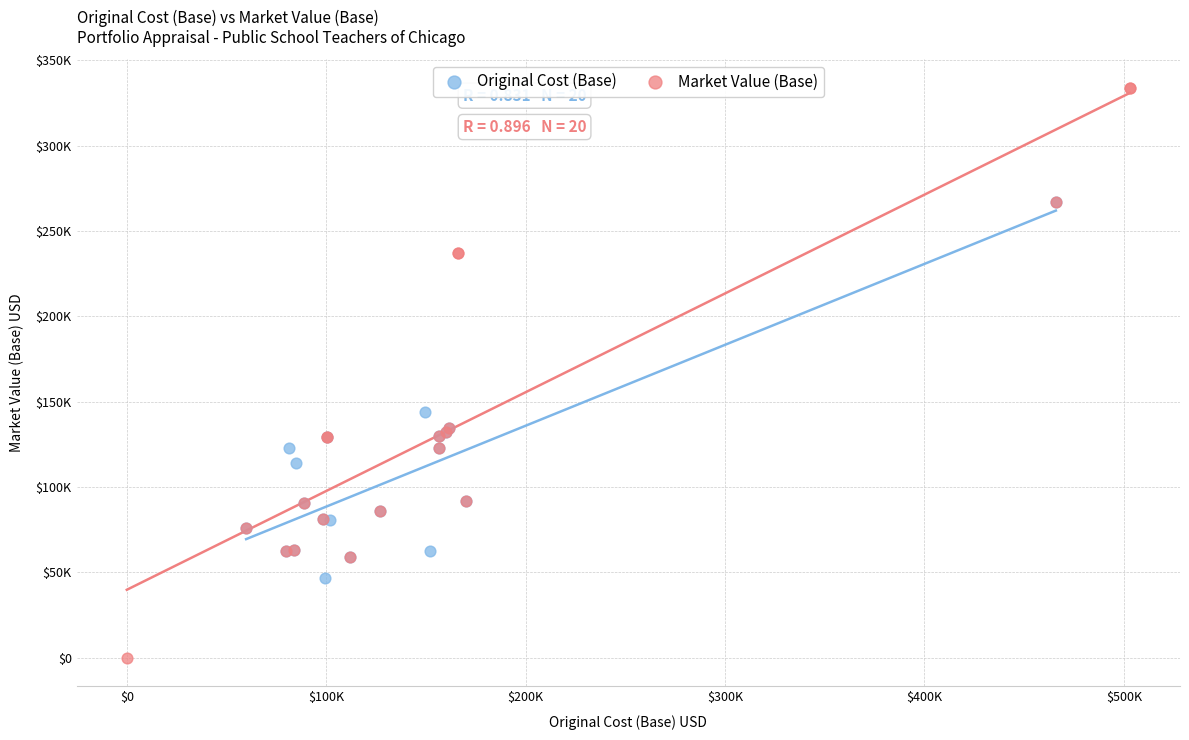

Which series has the widest spread of Y values?

Market Value (Base)